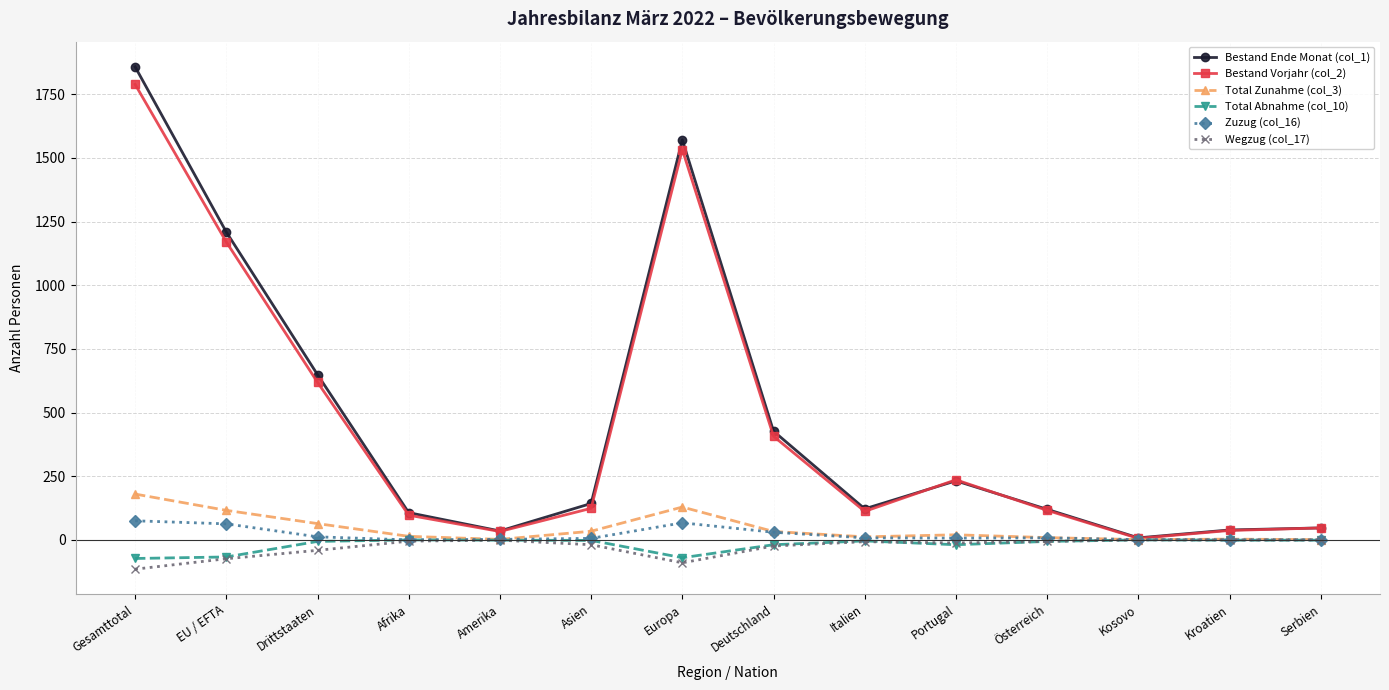

How many series are shown in this chart?

6